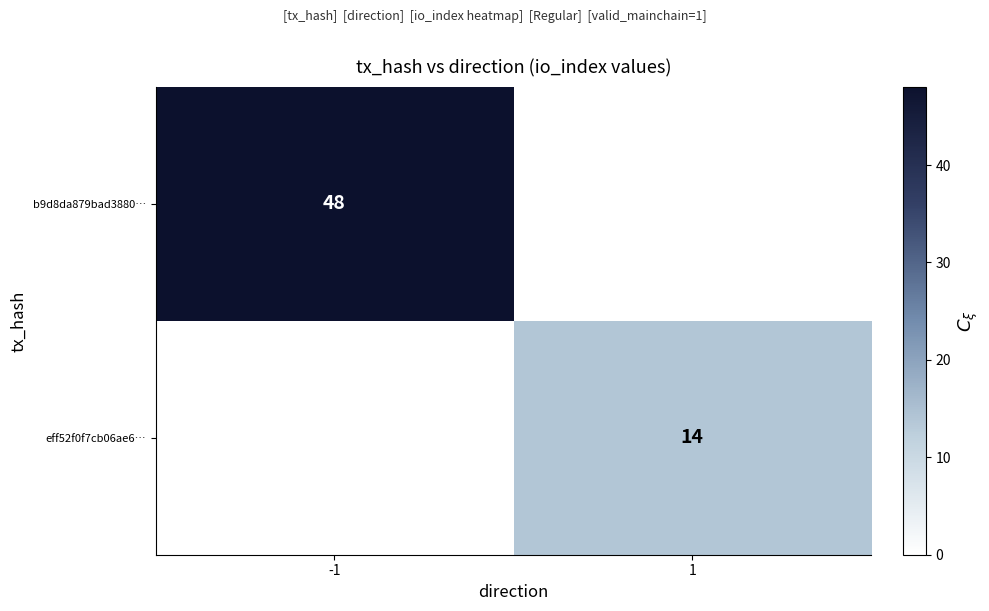

Is it true that eff52f0f7cb06ae6… equals 14 at 1?

True